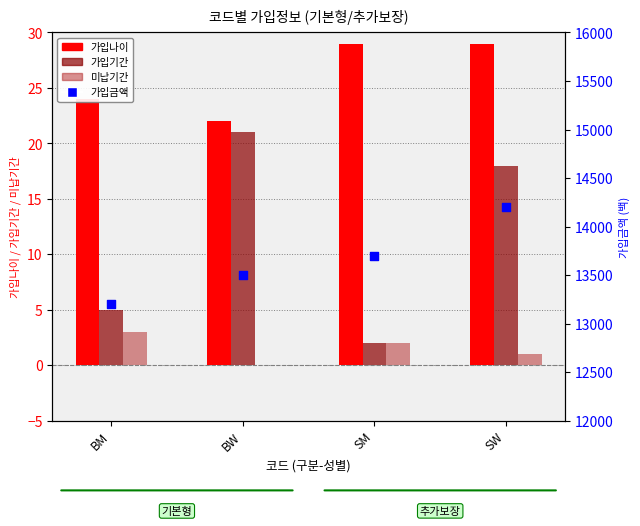

Is the value of 미납기간 at BM greater than the value of 가입나이 at BW?

No